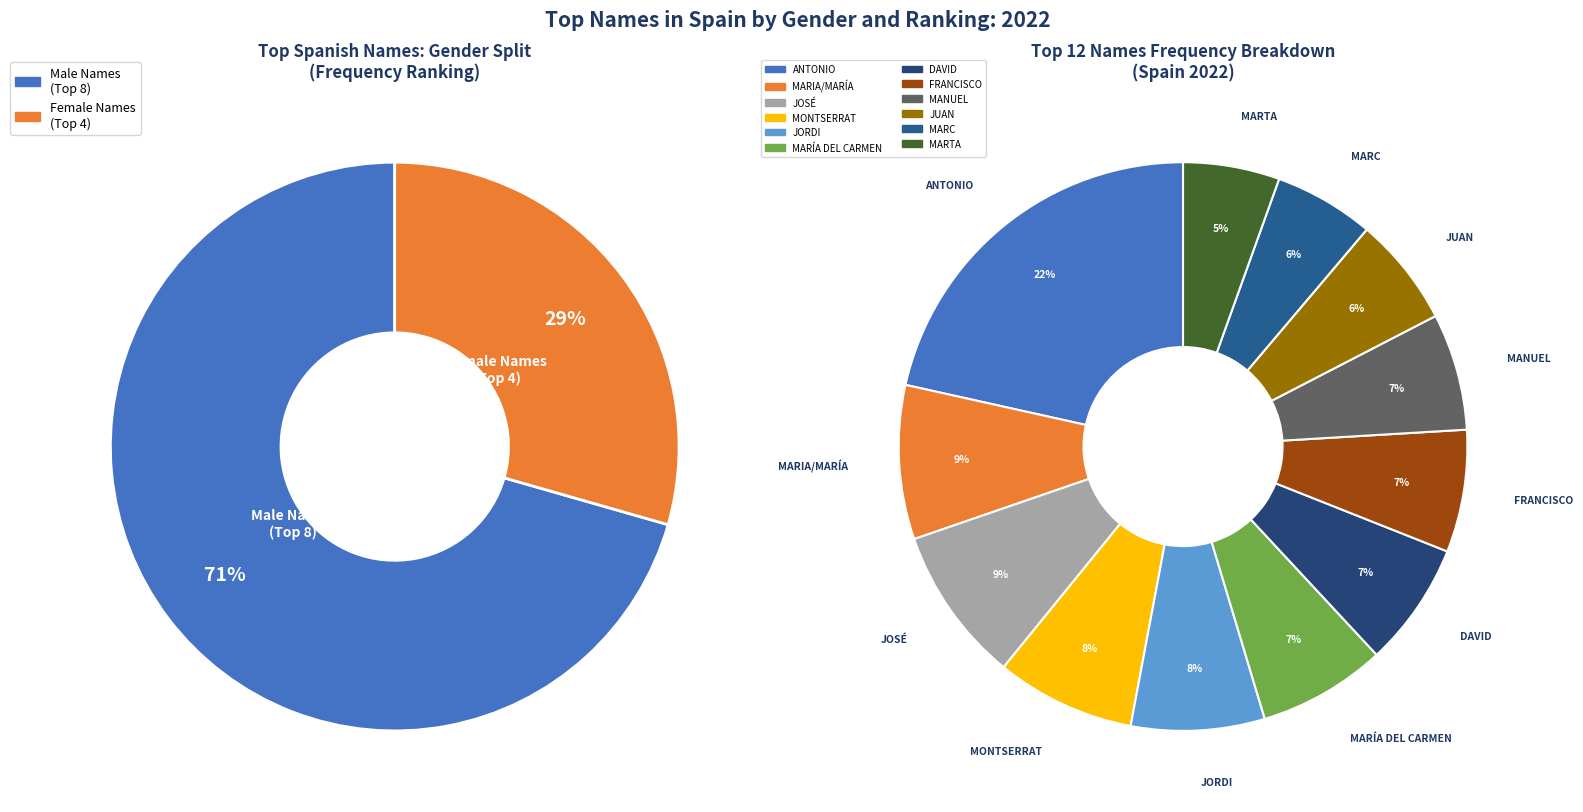

To the nearest percent, what portion does DAVID represent?

7%